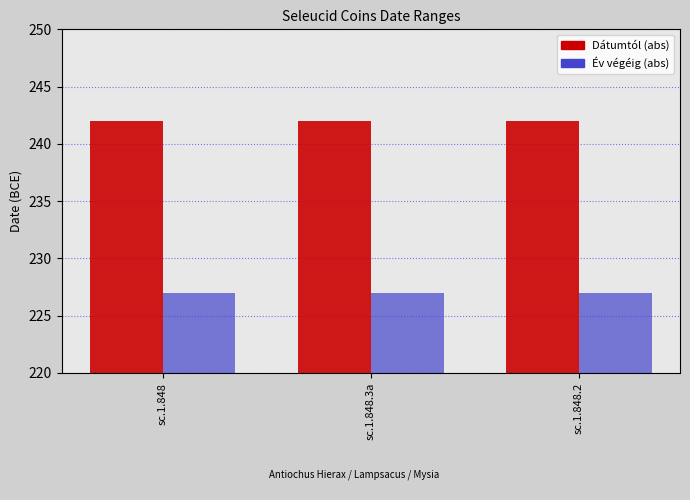

Reading left to right, transcribe all the data shown in this chart.

Dátumtól: sc.1.848=242	sc.1.848.3a=242	sc.1.848.2=242
Év végéig: sc.1.848=227	sc.1.848.3a=227	sc.1.848.2=227